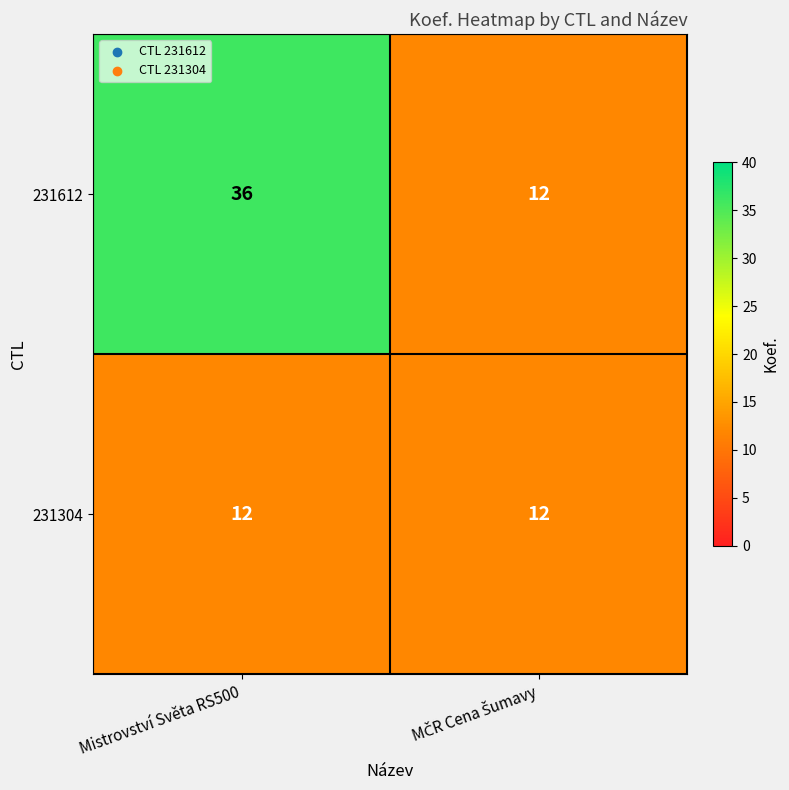

Which series has the largest range (max minus min)?

231612